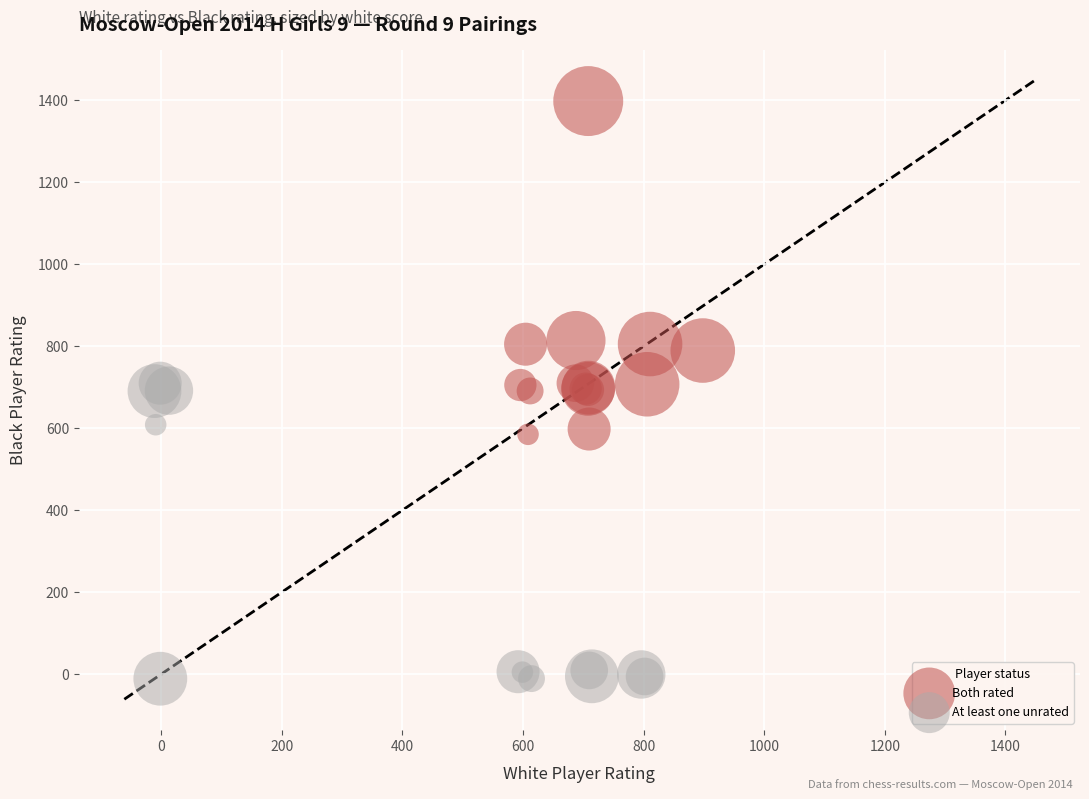

Which series reaches the maximum Y coordinate?

Both rated